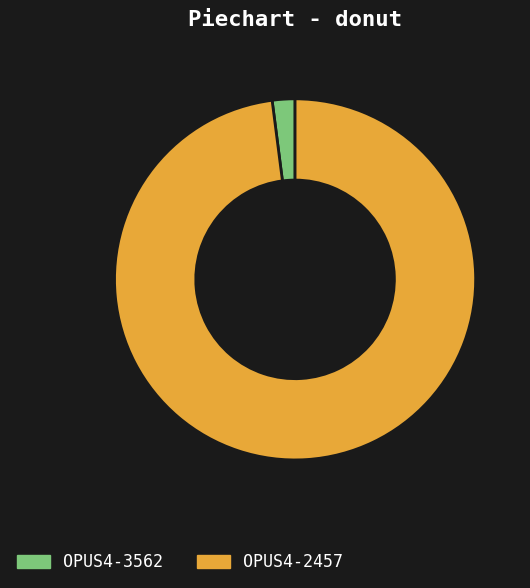

Rank the categories by value from highest to lowest.

OPUS4-2457, OPUS4-3562